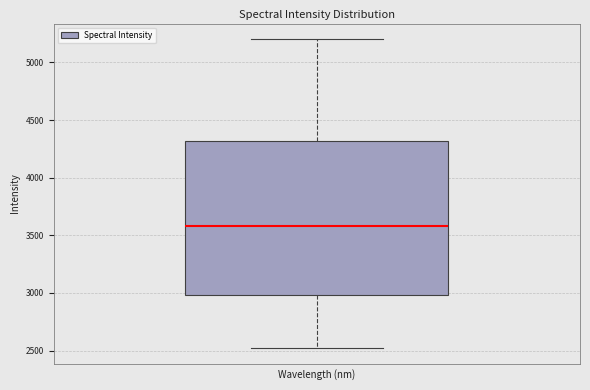

Transcribe this box plot: give where the median line is, the range the box spans, and where the two whiskers end, as read against the y-axis. The values are not printed on the chart, so give them approximately, as read against the axis.

median 3600, box 3000 to 4300, whiskers 2500 to 5200